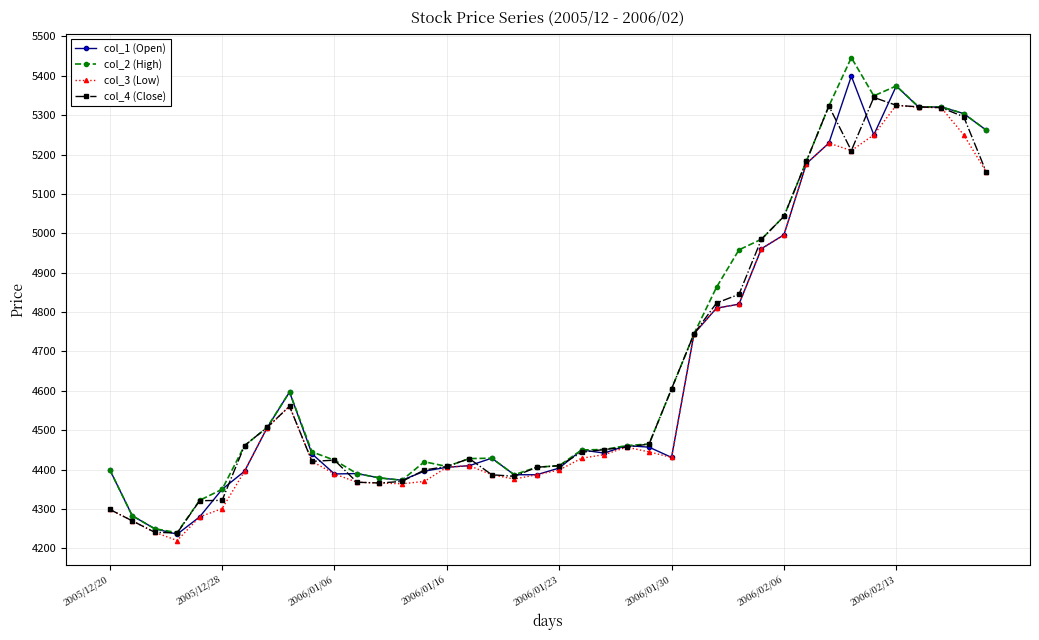

What is the maximum value shown in the chart?

5446